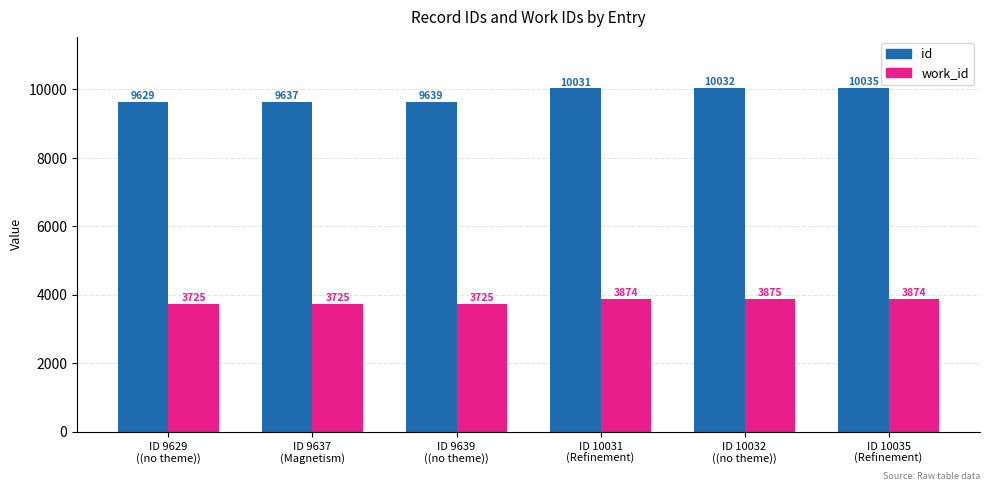

What is the minimum value shown in the chart?

3725